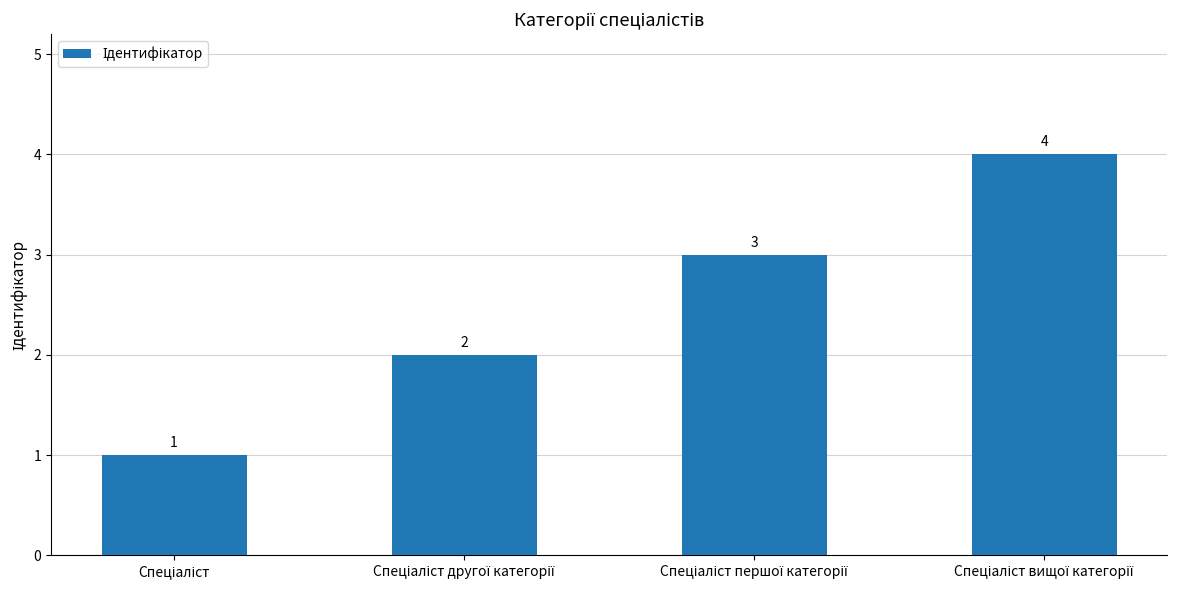

Reading left to right, extract all data points from this chart.

1	2	3	4